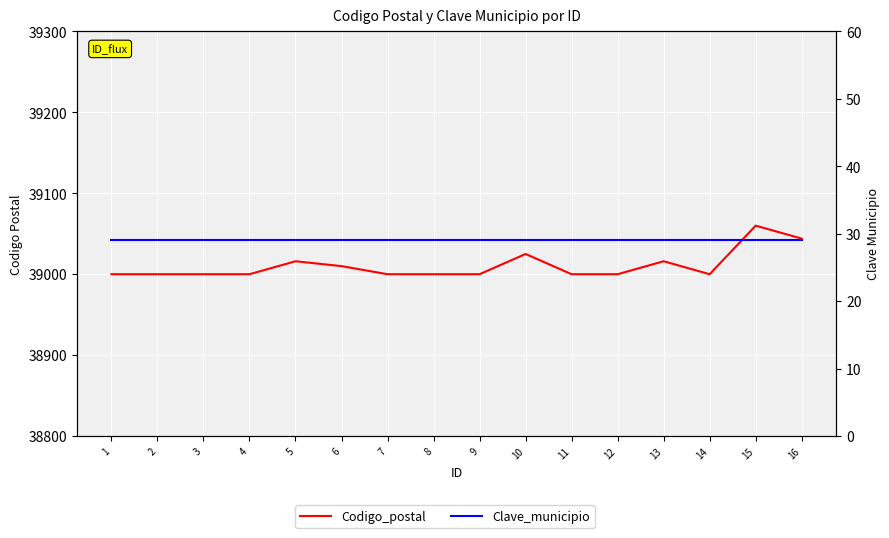

What is the sum of all Clave_municipio values?

464